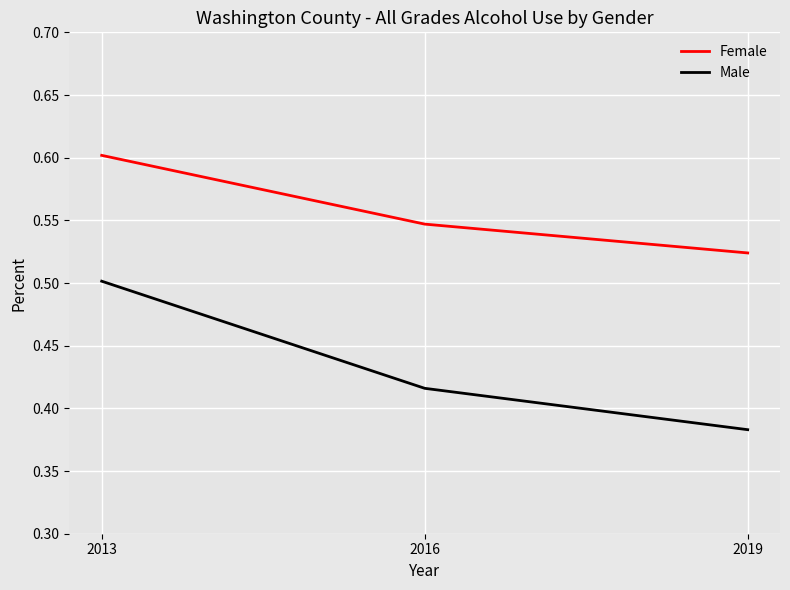

Rank the series by their average value, from highest to lowest.

Female, Male